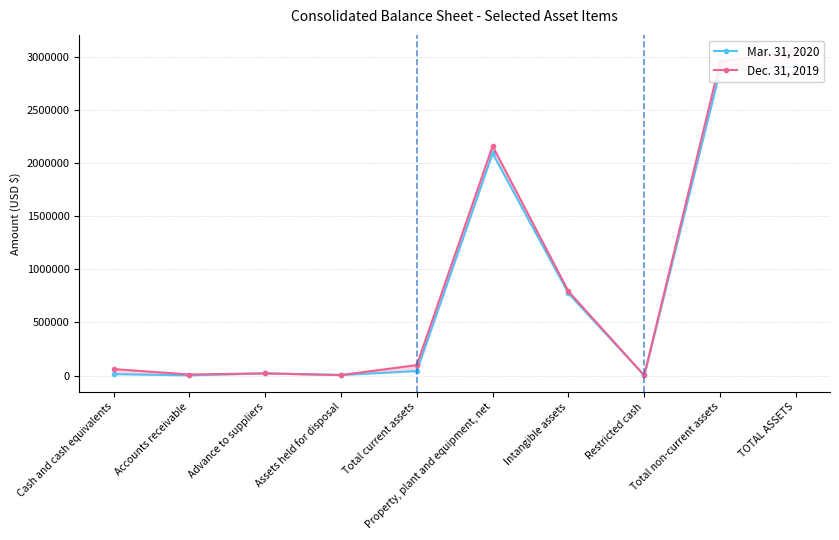

At which category does Dec. 31, 2019 reach its first local peak?

Advance to suppliers